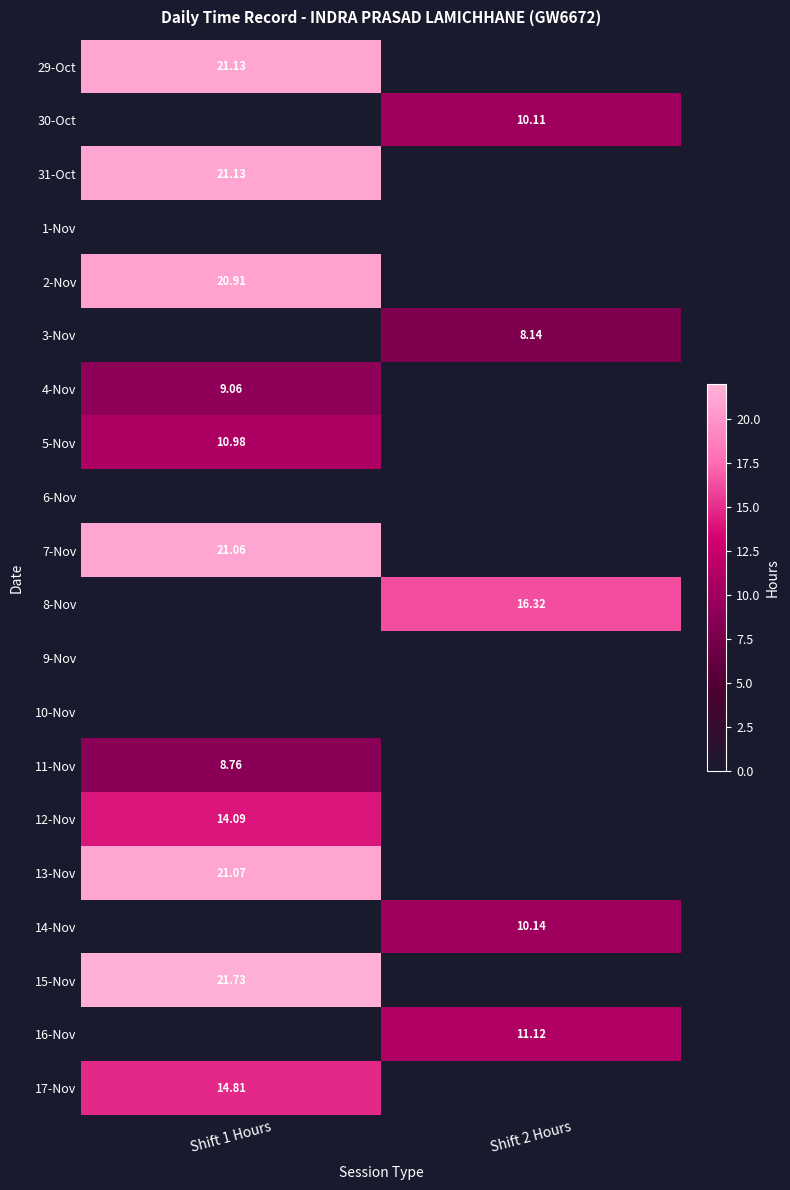

What is the difference between the maximum and minimum values in the 3-Nov series?

8.1